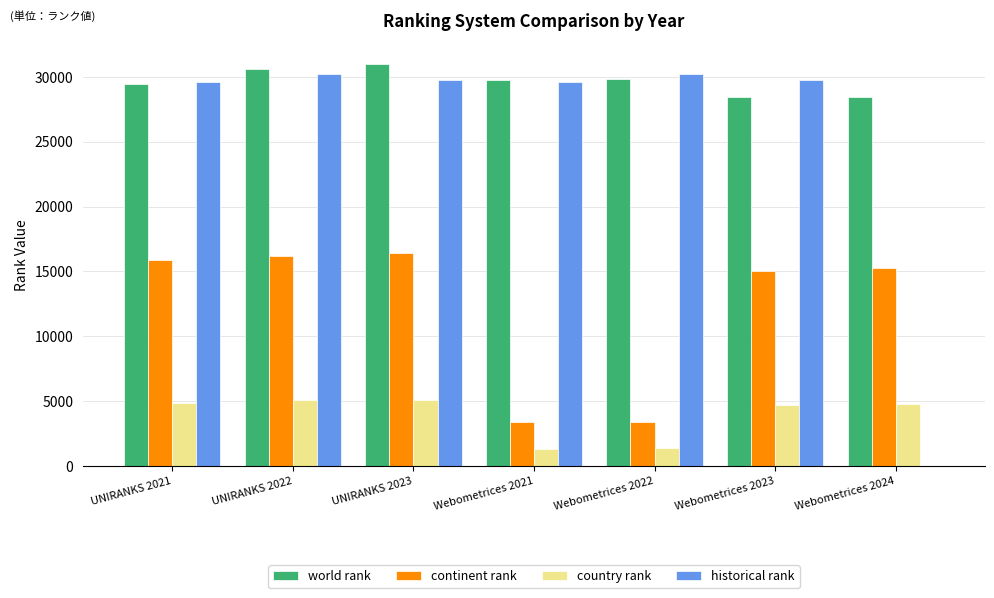

The value of continent rank at UNIRANKS 2023 is 16396. True or false?

True